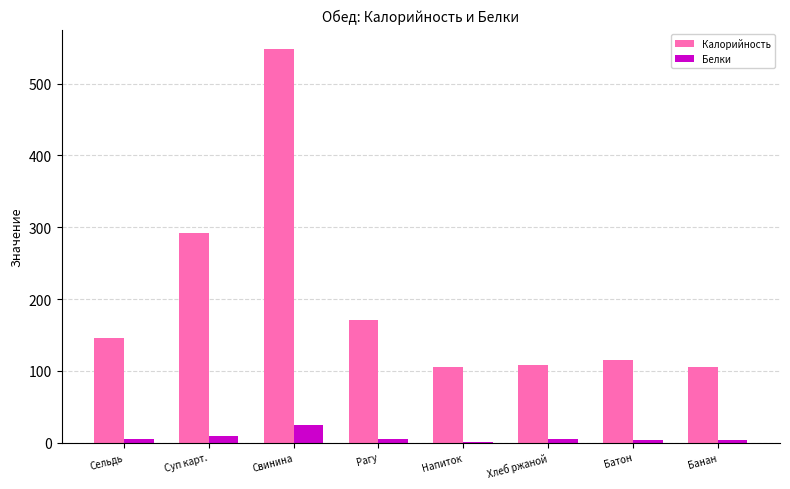

At which label is Калорийность closest to 326?

Суп карт.